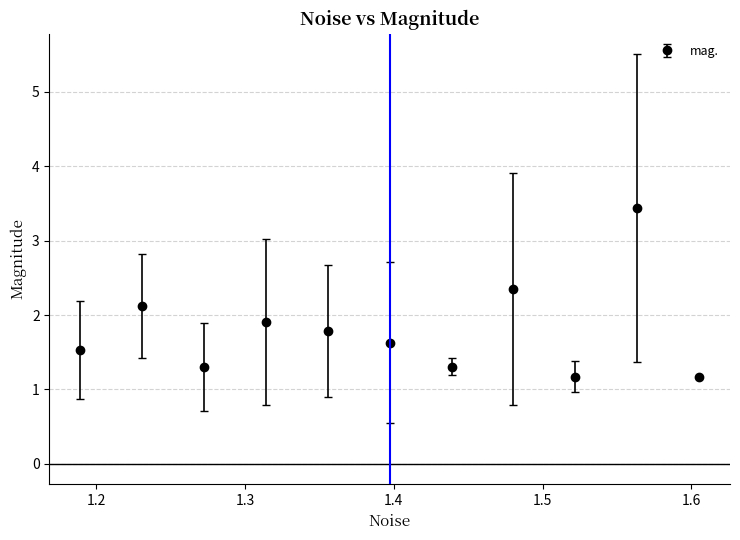

What is the value of the 9th point from the left?

1.2